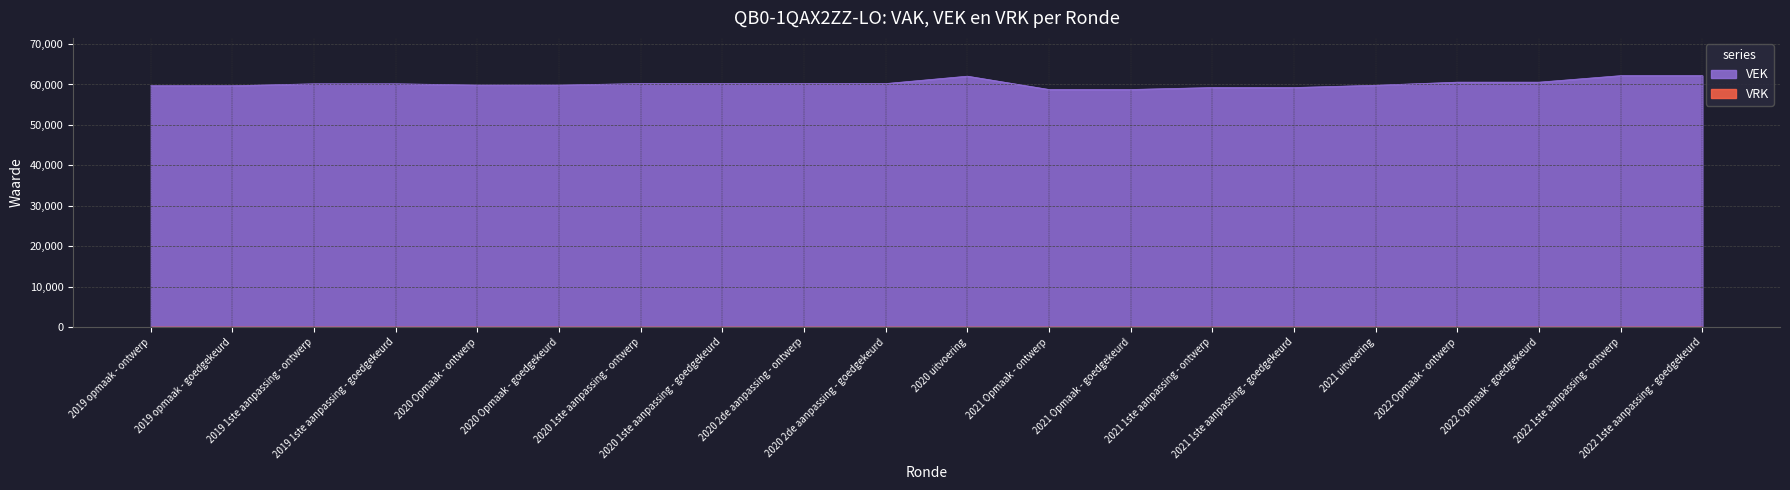

What is the change in value from 2020 1ste aanpassing - goedgekeurd to 2021 1ste aanpassing - ontwerp?

-982